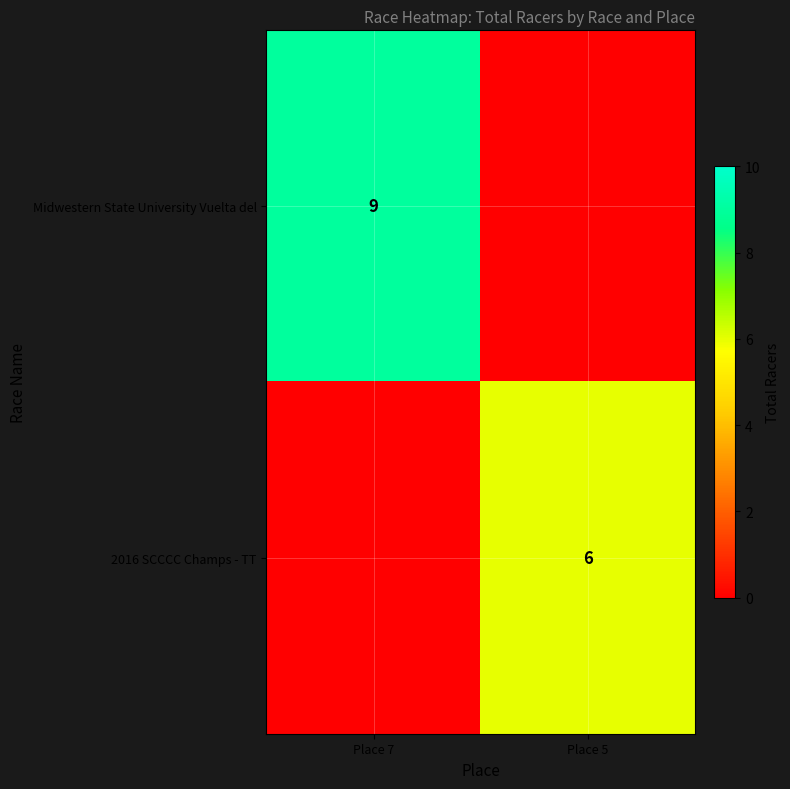

The value of 2016 SCCCC Champs - TT at Place 5 is 6. True or false?

True